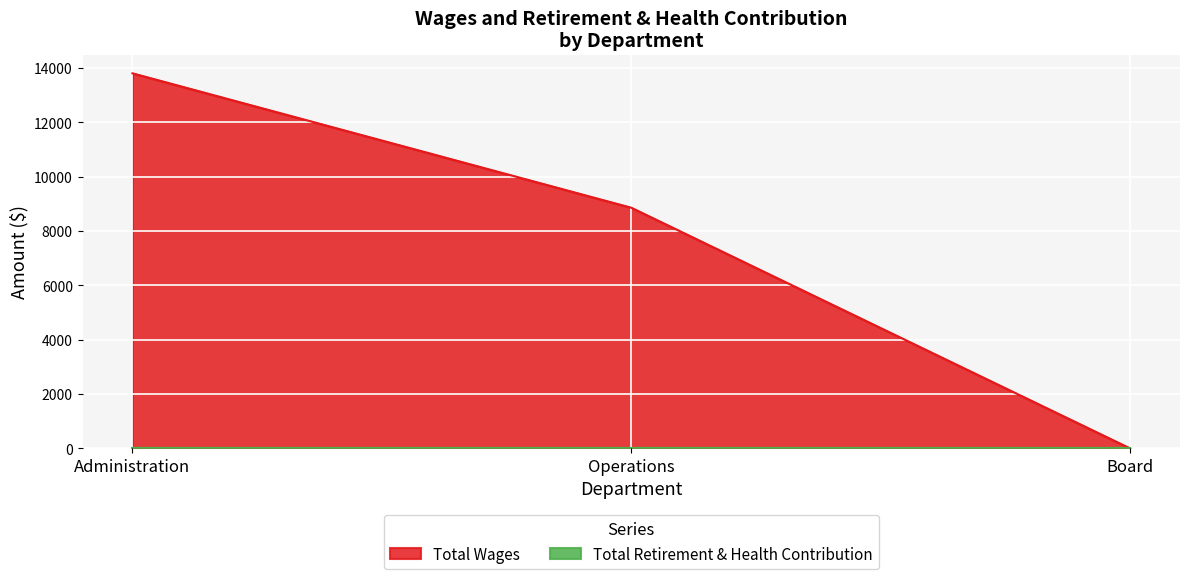

The value at Board is 0. True or false?

True